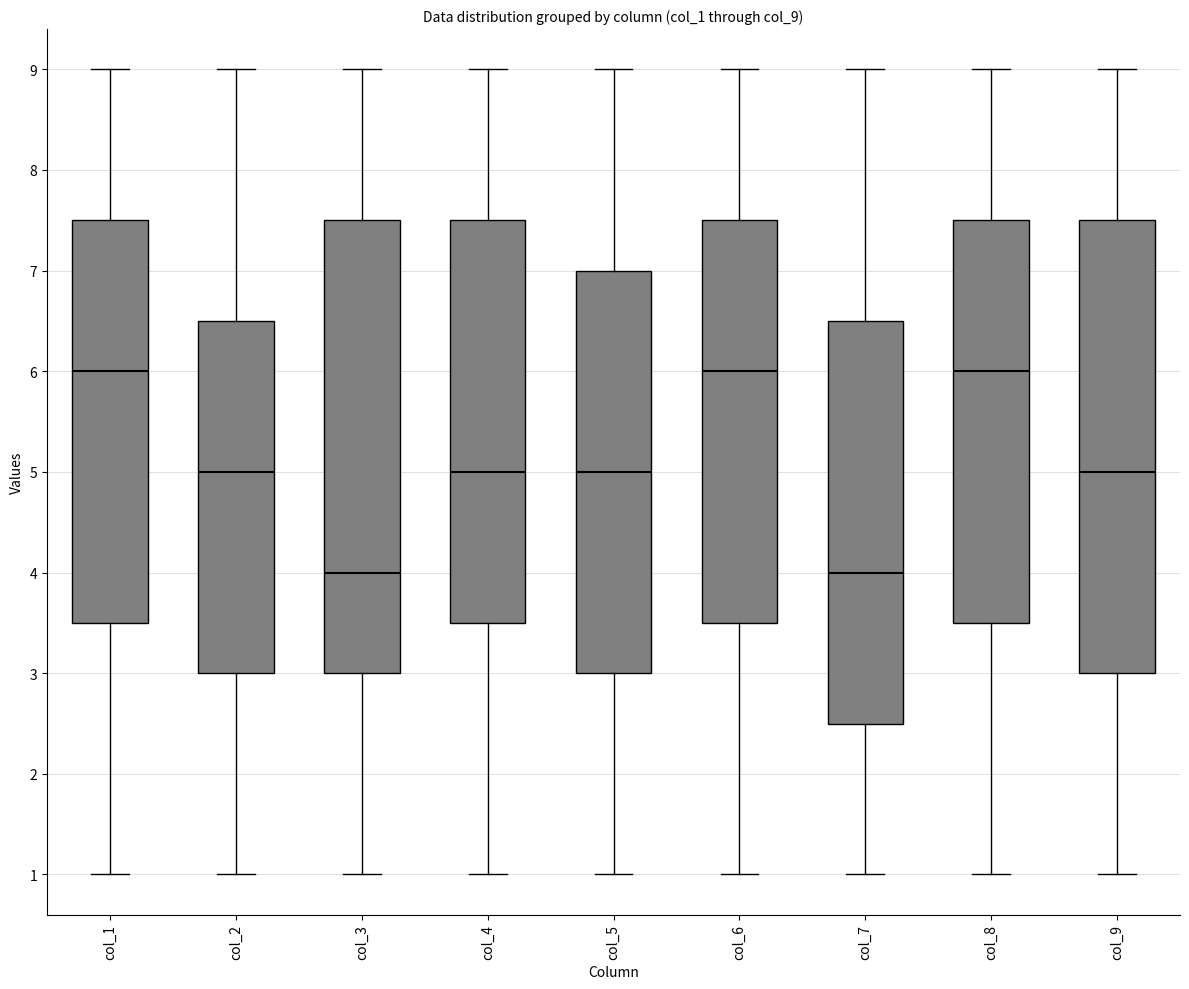

Reading left to right, read every box against the y-axis: the position of its median line, the range the box covers, and the ends of its whiskers. The values are not printed on the chart, so give them approximately, as read against the axis.

col_1: median 6.0, box 3.5 to 7.5, whiskers 1.0 to 9.0
col_2: median 5.0, box 3.0 to 6.5, whiskers 1.0 to 9.0
col_3: median 4.0, box 3.0 to 7.5, whiskers 1.0 to 9.0
col_4: median 5.0, box 3.5 to 7.5, whiskers 1.0 to 9.0
col_5: median 5.0, box 3.0 to 7.0, whiskers 1.0 to 9.0
col_6: median 6.0, box 3.5 to 7.5, whiskers 1.0 to 9.0
col_7: median 4.0, box 2.5 to 6.5, whiskers 1.0 to 9.0
col_8: median 6.0, box 3.5 to 7.5, whiskers 1.0 to 9.0
col_9: median 5.0, box 3.0 to 7.5, whiskers 1.0 to 9.0